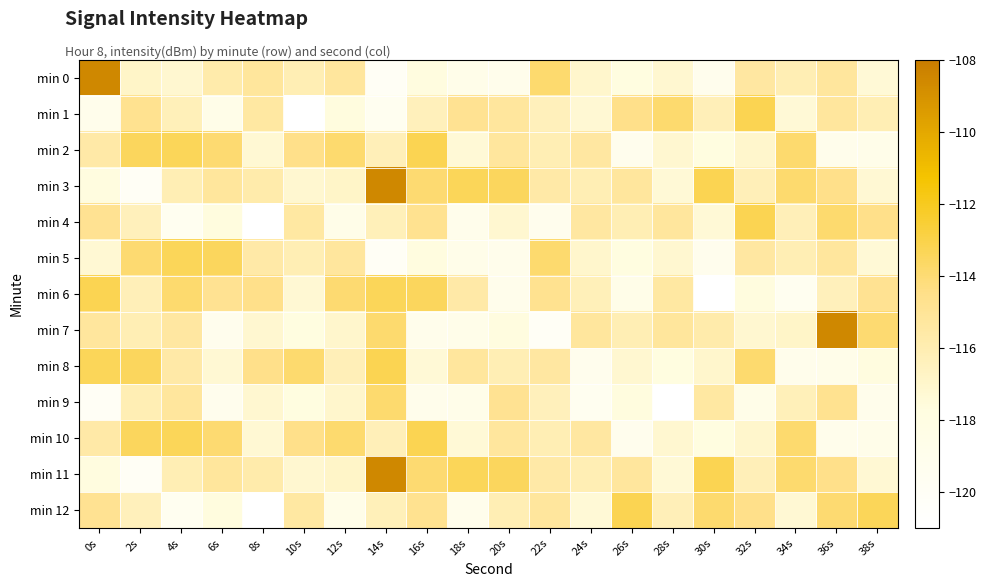

Reading left to right, extract all data points from this chart.

min 0: 0s=-108.5	2s=-116.8	4s=-117.1	6s=-115.7	8s=-115.2	10s=-116.1	12s=-115.2	14s=-119.9	16s=-117.7	18s=-118.7	20s=-118.9	22s=-113.9	24s=-117.0	26s=-117.8	28s=-117.1	30s=-119.1	32s=-115.4	34s=-116.1	36s=-115.2	38s=-117.3
min 1: 0s=-118.9	2s=-114.7	4s=-116.3	6s=-118.6	8s=-115.4	10s=-121.0	12s=-117.7	14s=-119.5	16s=-116.4	18s=-114.8	20s=-115.2	22s=-116.4	24s=-117.3	26s=-114.5	28s=-113.9	30s=-116.2	32s=-113.2	34s=-117.3	36s=-115.2	38s=-116.1
min 2: 0s=-115.6	2s=-113.4	4s=-113.3	6s=-113.9	8s=-117.3	10s=-114.5	12s=-113.9	14s=-116.2	16s=-113.2	18s=-117.3	20s=-115.2	22s=-116.1	24s=-115.4	26s=-119.1	28s=-117.1	30s=-117.8	32s=-117.0	34s=-113.9	36s=-118.9	38s=-118.7
min 3: 0s=-117.7	2s=-119.9	4s=-116.1	6s=-115.2	8s=-115.7	10s=-117.1	12s=-116.8	14s=-108.5	16s=-113.9	18s=-113.3	20s=-113.4	22s=-115.6	24s=-116.1	26s=-115.2	28s=-117.3	30s=-113.2	32s=-116.2	34s=-113.9	36s=-114.5	38s=-117.3
min 4: 0s=-114.8	2s=-116.4	4s=-119.5	6s=-117.7	8s=-121.0	10s=-115.4	12s=-118.6	14s=-116.3	16s=-114.7	18s=-118.9	20s=-117.1	22s=-119.1	24s=-115.4	26s=-116.1	28s=-115.2	30s=-117.3	32s=-113.2	34s=-116.2	36s=-113.9	38s=-114.5
min 5: 0s=-117.3	2s=-113.9	4s=-113.3	6s=-113.4	8s=-115.6	10s=-116.1	12s=-115.2	14s=-119.9	16s=-117.7	18s=-118.7	20s=-118.9	22s=-113.9	24s=-117.0	26s=-117.8	28s=-117.1	30s=-119.1	32s=-115.4	34s=-116.1	36s=-115.2	38s=-117.3
min 6: 0s=-113.2	2s=-116.2	4s=-113.9	6s=-114.8	8s=-114.5	10s=-117.3	12s=-113.9	14s=-113.3	16s=-113.4	18s=-115.6	20s=-118.9	22s=-114.7	24s=-116.3	26s=-118.6	28s=-115.4	30s=-121.0	32s=-117.7	34s=-119.5	36s=-116.4	38s=-114.8
min 7: 0s=-115.2	2s=-116.1	4s=-115.4	6s=-119.1	8s=-117.1	10s=-117.8	12s=-117.0	14s=-113.9	16s=-118.9	18s=-118.7	20s=-117.7	22s=-119.9	24s=-115.2	26s=-116.1	28s=-115.2	30s=-115.7	32s=-117.1	34s=-116.8	36s=-108.5	38s=-113.9
min 8: 0s=-113.3	2s=-113.4	4s=-115.6	6s=-117.3	8s=-114.5	10s=-113.9	12s=-116.2	14s=-113.2	16s=-117.3	18s=-115.2	20s=-116.1	22s=-115.4	24s=-119.1	26s=-117.1	28s=-117.8	30s=-117.0	32s=-113.9	34s=-118.9	36s=-118.7	38s=-117.7
min 9: 0s=-119.9	2s=-116.1	4s=-115.2	6s=-119.1	8s=-117.1	10s=-117.8	12s=-117.0	14s=-113.9	16s=-118.9	18s=-118.7	20s=-114.8	22s=-116.4	24s=-119.5	26s=-117.7	28s=-121.0	30s=-115.4	32s=-118.6	34s=-116.3	36s=-114.7	38s=-118.9
min 10: 0s=-115.6	2s=-113.4	4s=-113.3	6s=-113.9	8s=-117.3	10s=-114.5	12s=-113.9	14s=-116.2	16s=-113.2	18s=-117.3	20s=-115.2	22s=-116.1	24s=-115.4	26s=-119.1	28s=-117.1	30s=-117.8	32s=-117.0	34s=-113.9	36s=-118.9	38s=-118.7
min 11: 0s=-117.7	2s=-119.9	4s=-116.1	6s=-115.2	8s=-115.7	10s=-117.1	12s=-116.8	14s=-108.5	16s=-113.9	18s=-113.3	20s=-113.4	22s=-115.6	24s=-116.1	26s=-115.2	28s=-117.3	30s=-113.2	32s=-116.2	34s=-113.9	36s=-114.5	38s=-117.3
min 12: 0s=-114.8	2s=-116.4	4s=-119.5	6s=-117.7	8s=-121.0	10s=-115.4	12s=-118.6	14s=-116.3	16s=-114.7	18s=-118.9	20s=-116.1	22s=-115.2	24s=-117.3	26s=-113.2	28s=-116.2	30s=-113.9	32s=-114.5	34s=-117.3	36s=-113.9	38s=-113.3